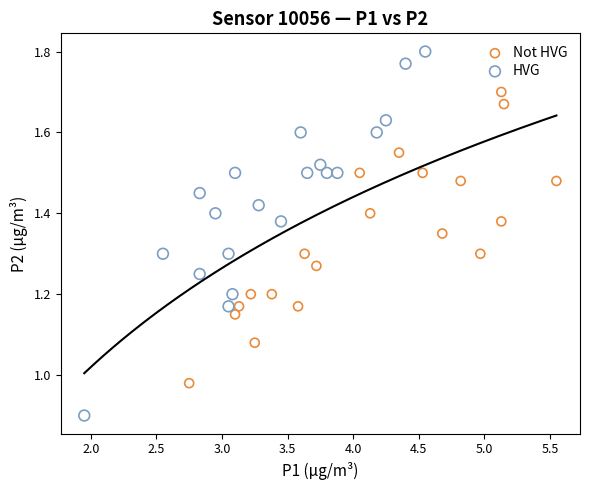

Which series has the largest Y range (max minus min)?

HVG